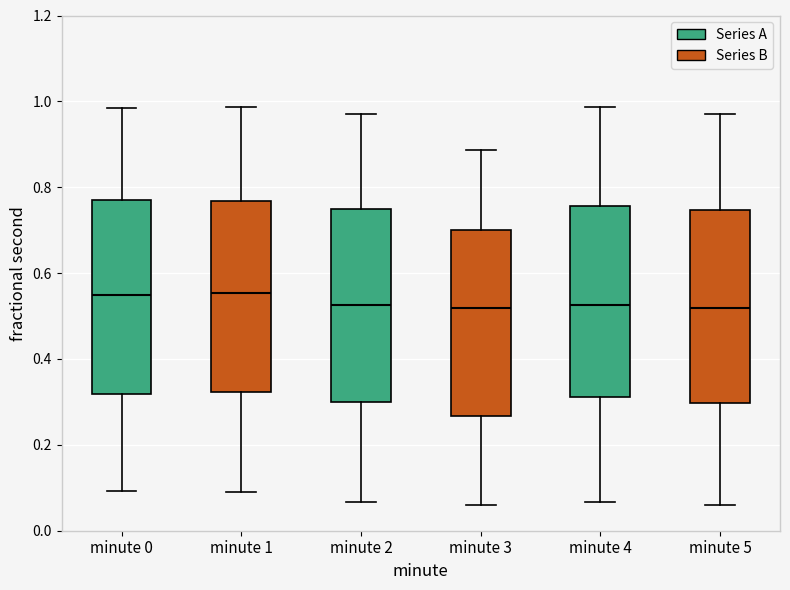

Where is the upper edge of the box for minute 2 on the y-axis? The values are not printed on the chart, so give them approximately, as read against the axis.

0.76